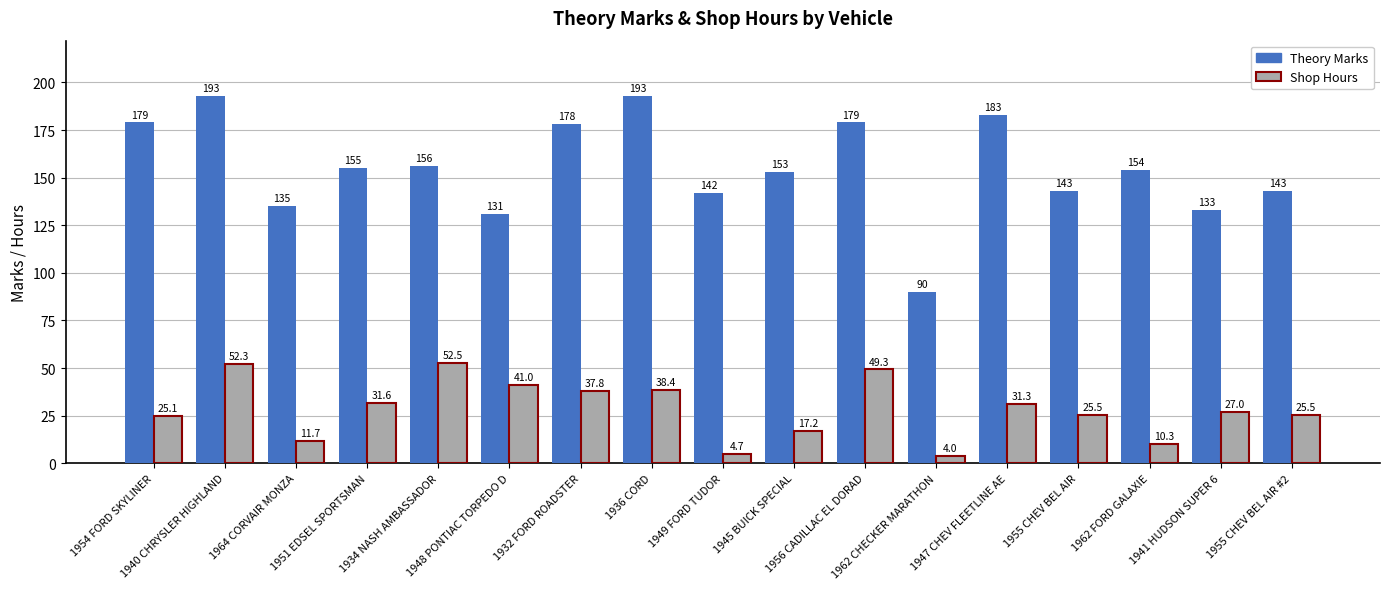

How many groups of bars are there?

17